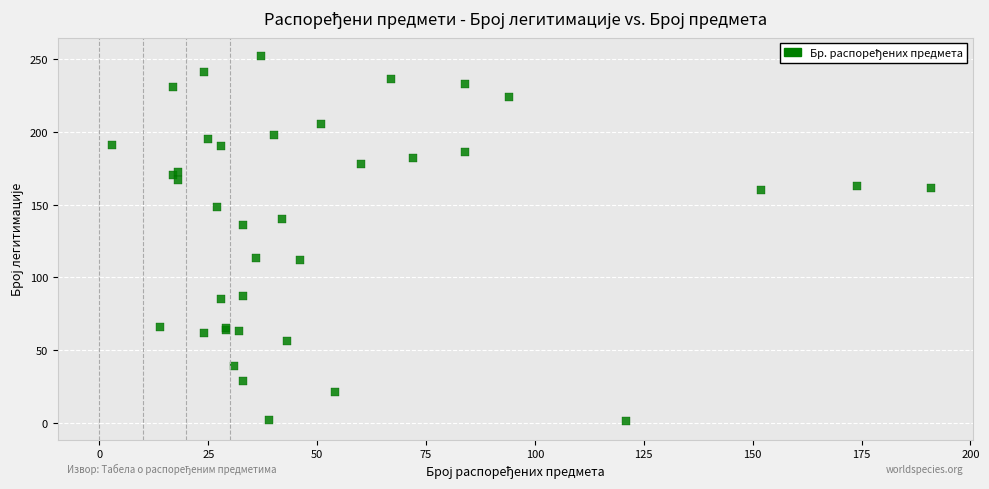

What Y value in the scatter plot is closest to 126?

136